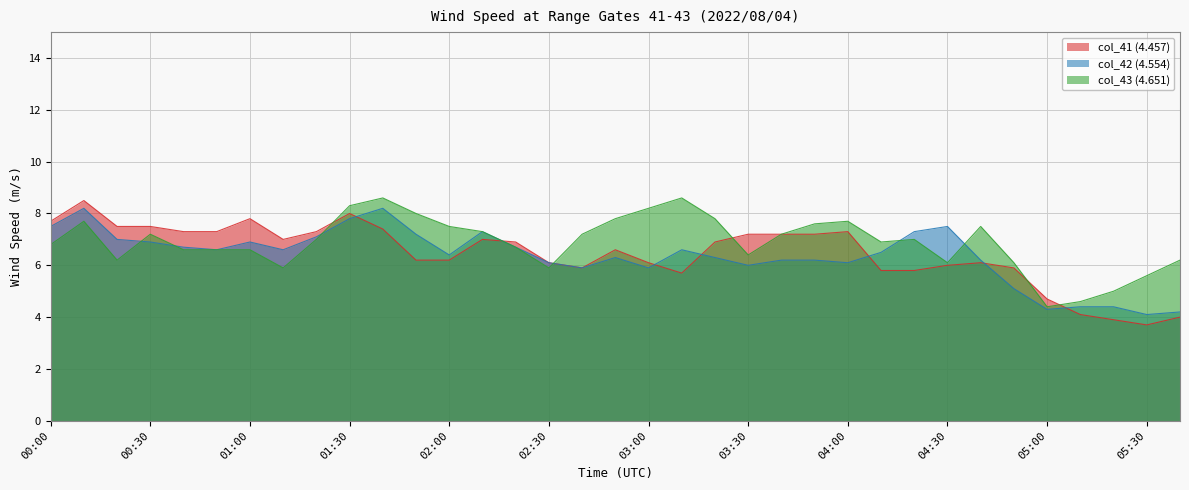

What is the sum of the col_41 (4.457) values at 01:40 and 03:20?

14.3